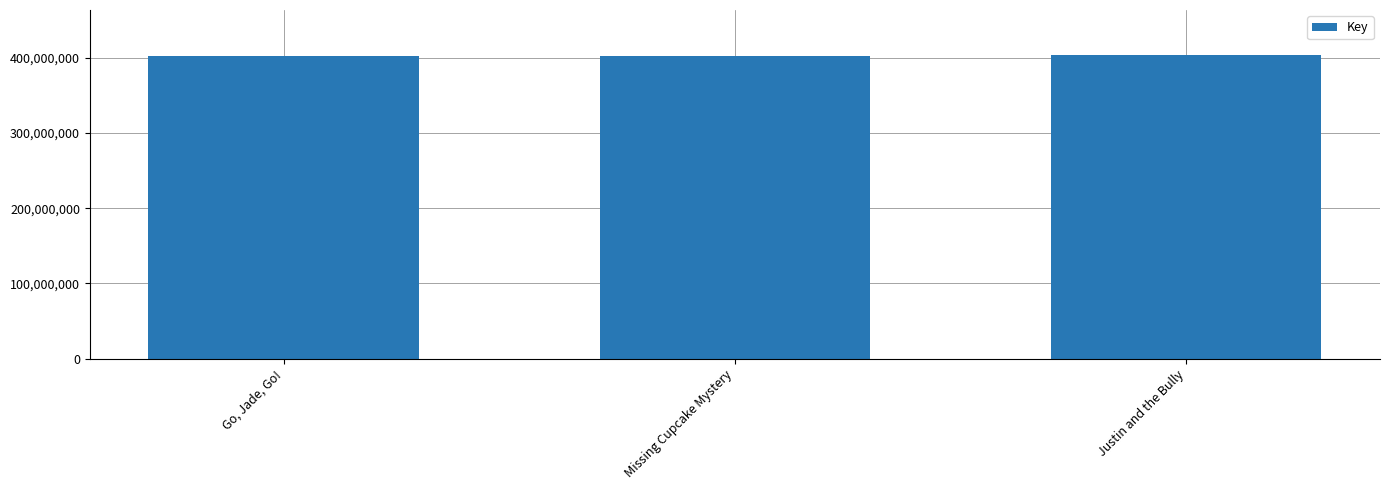

What is the sum of all values?

1208569032